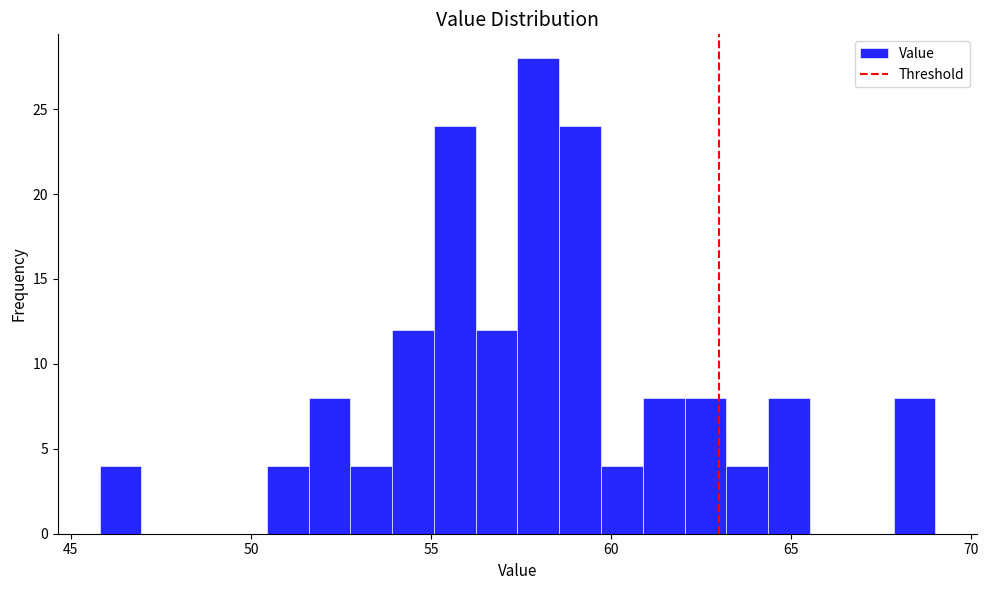

Around what value on the x-axis is the tallest bar? Give the approximate position of its centre, as read against the axis.

58.0